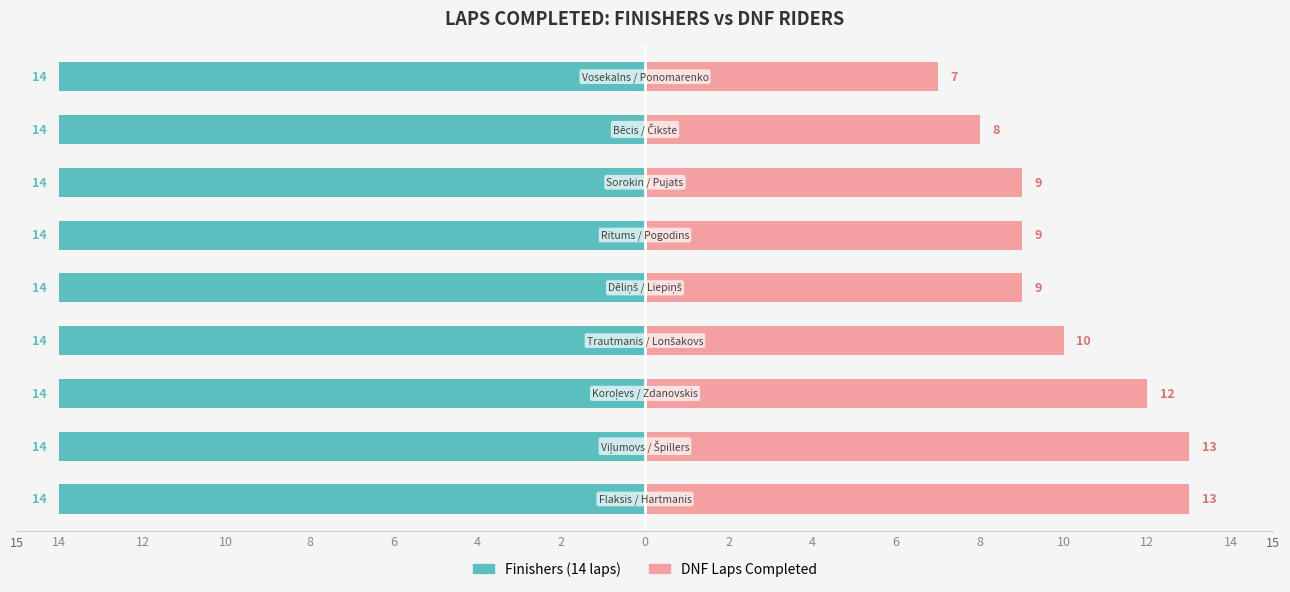

Which series has the largest range (max minus min)?

DNF Laps Completed